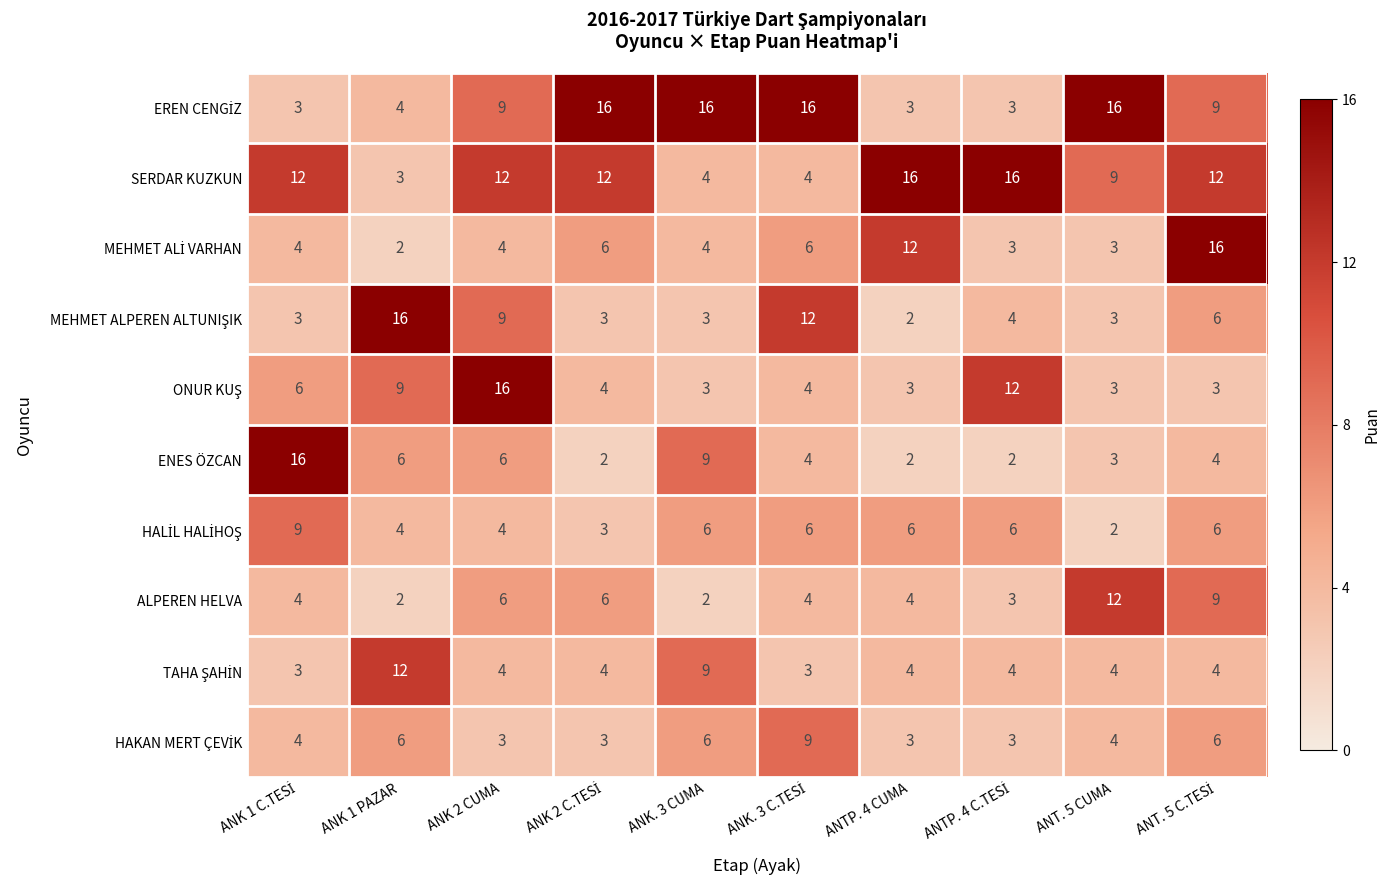

How many ALPEREN HELVA values are between 3 and 6?

6